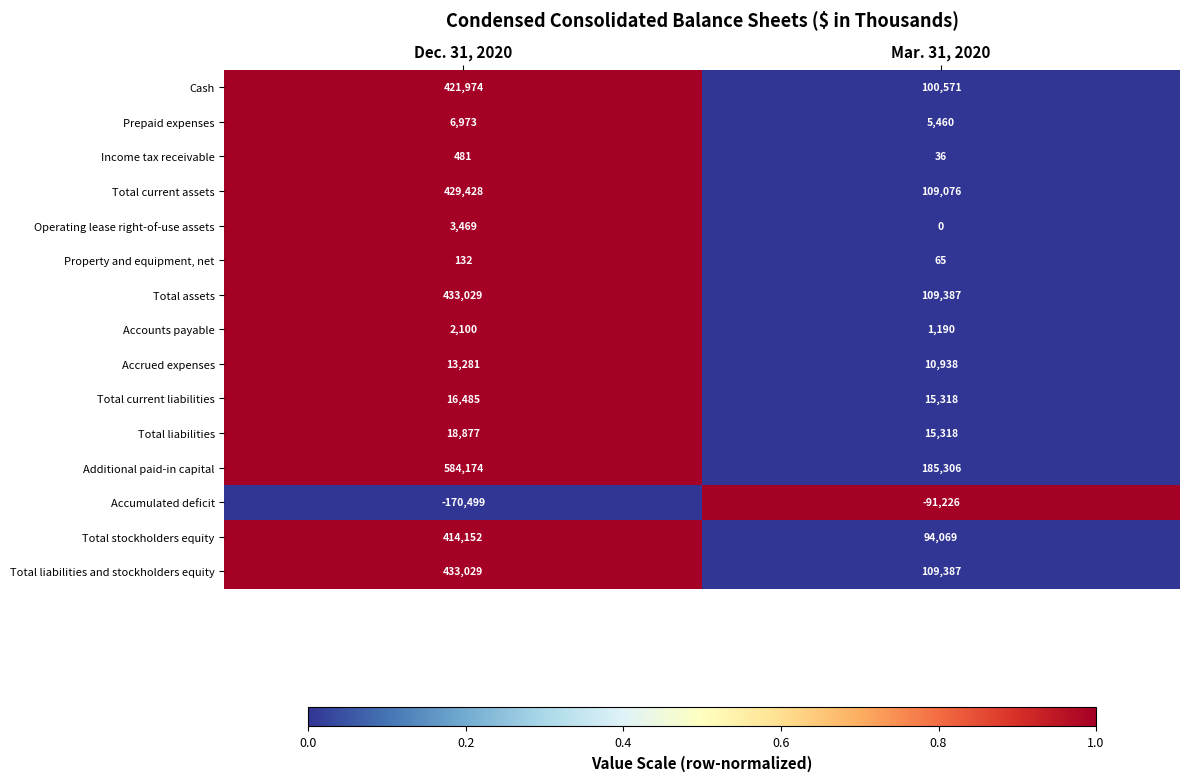

Where is Income tax receivable nearest to the value 258?

Mar. 31, 2020